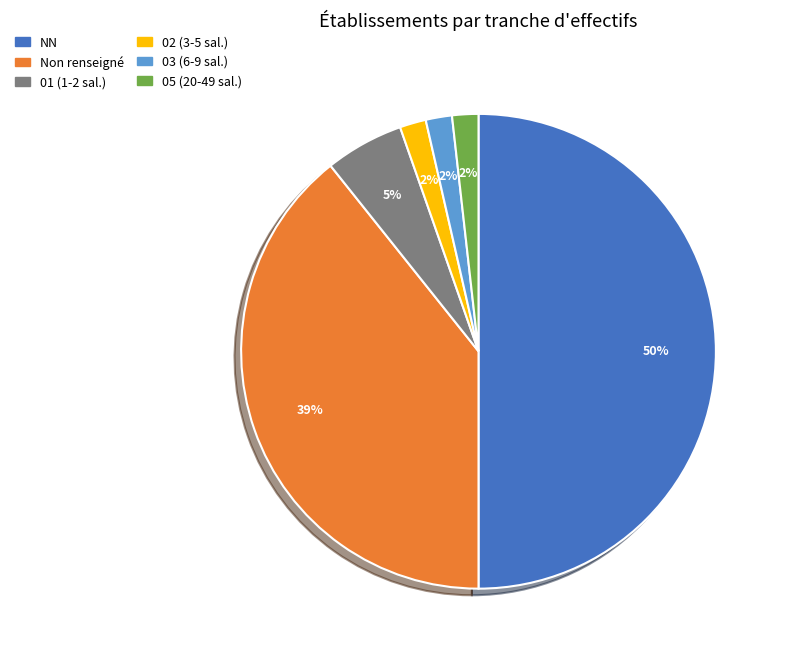

Count the number of slices in the pie.

6